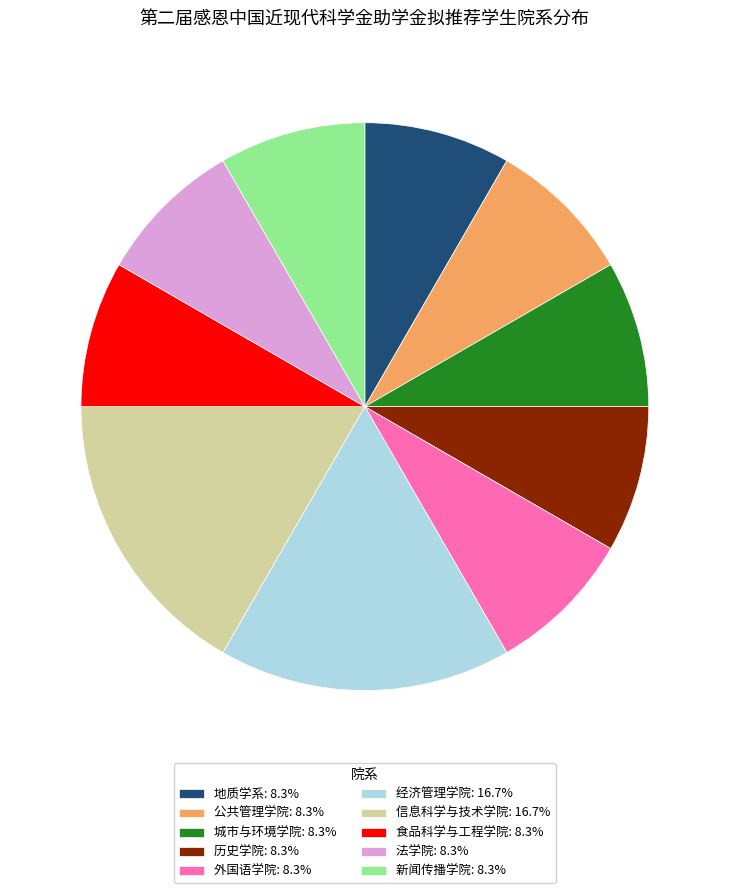

Approximately how many times larger is the value at 外国语学院: 8.3% compared to 食品科学与工程学院: 8.3%?

1.0